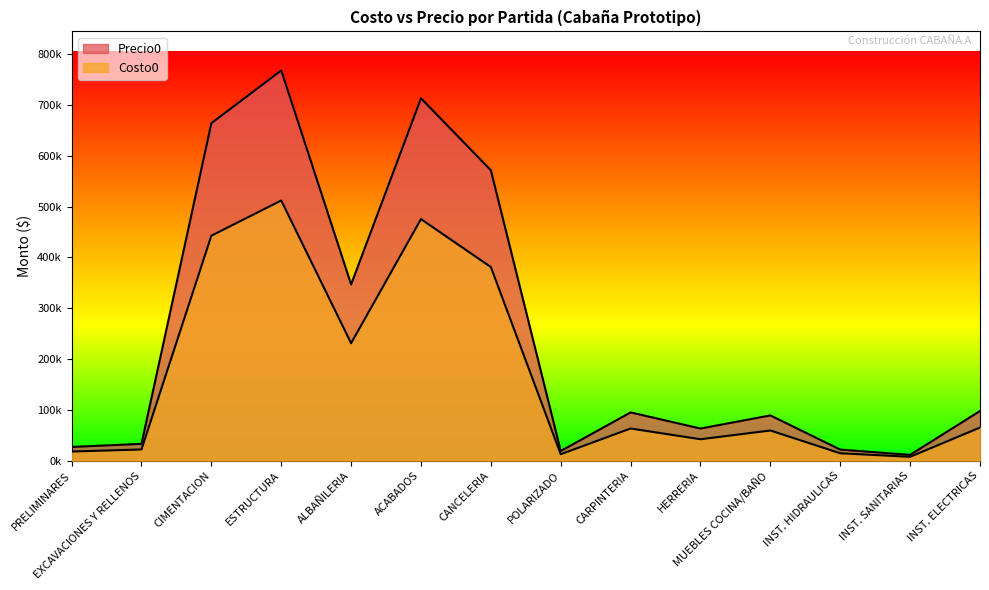

What is the label of the 7th point from the left?

CANCELERIA